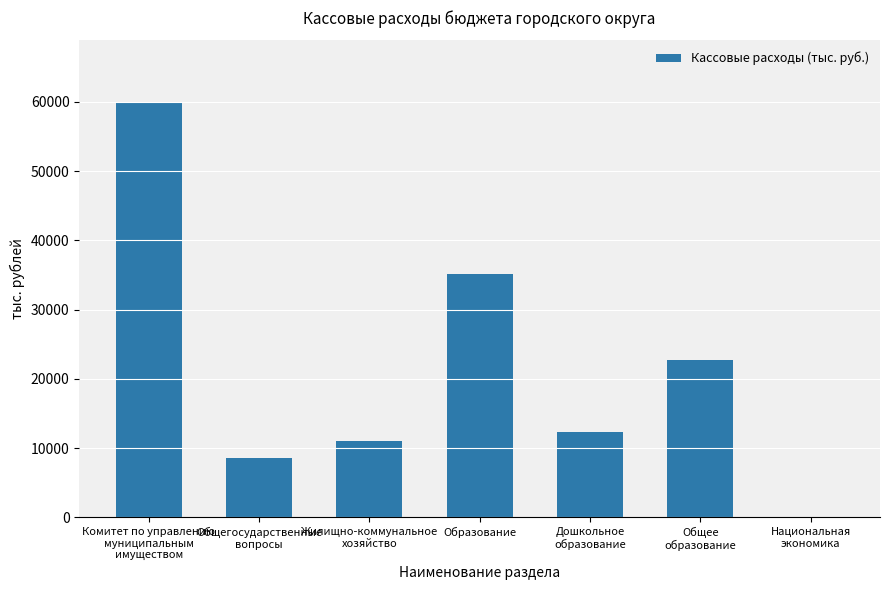

What is the change in value from Образование to Национальная
экономика?

-35094